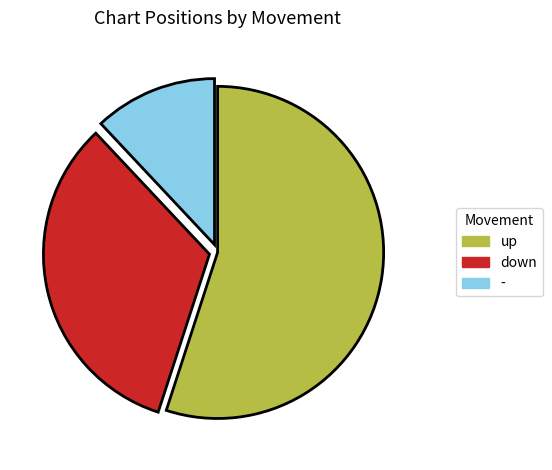

The up slice represents 66% of the pie. True or false?

False